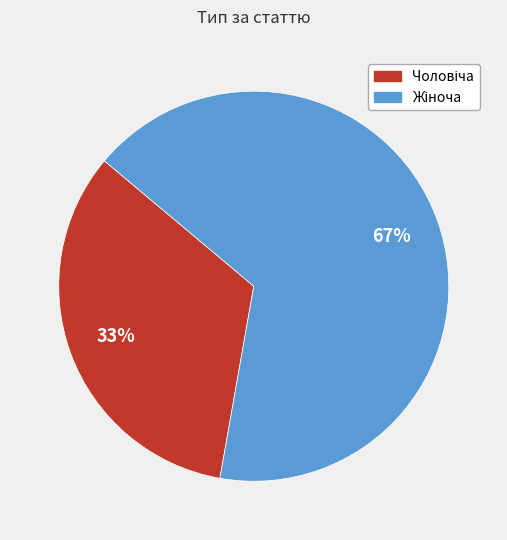

To the nearest percent, what is the average slice percentage?

50%